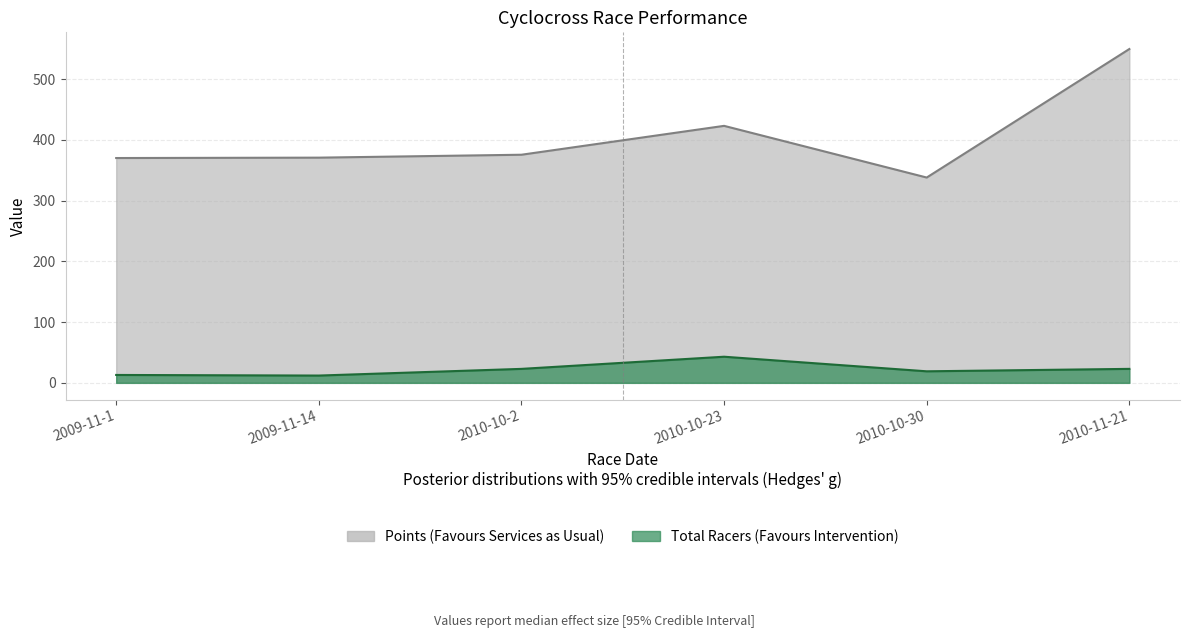

At which category does the chart reach its minimum across all series?

2009-11-14